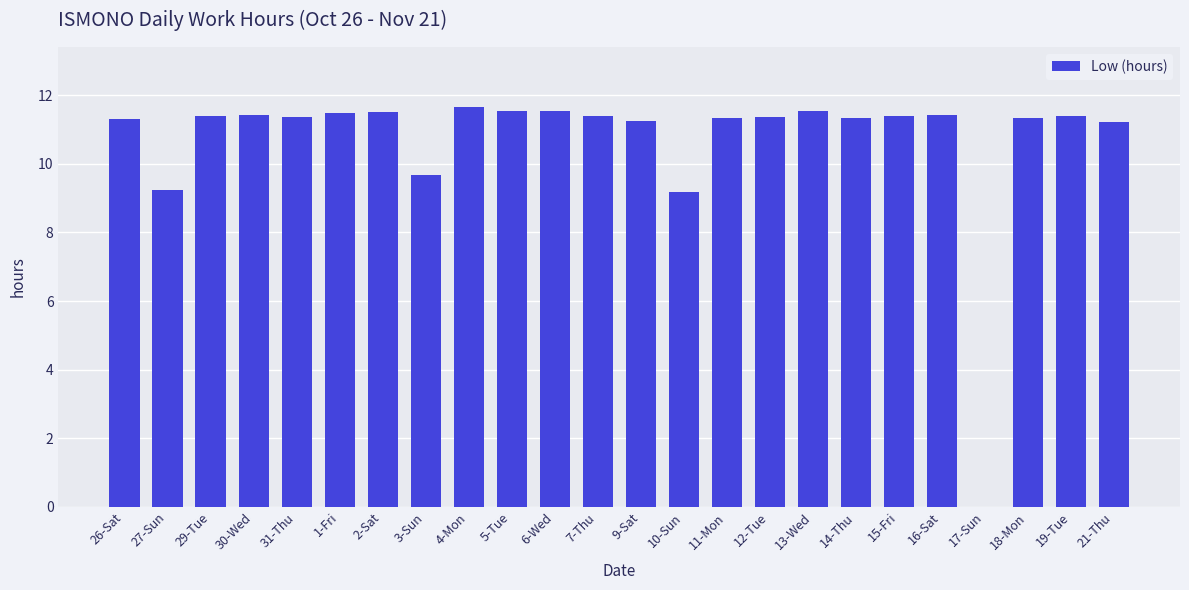

What is the greatest value displayed?

11.7